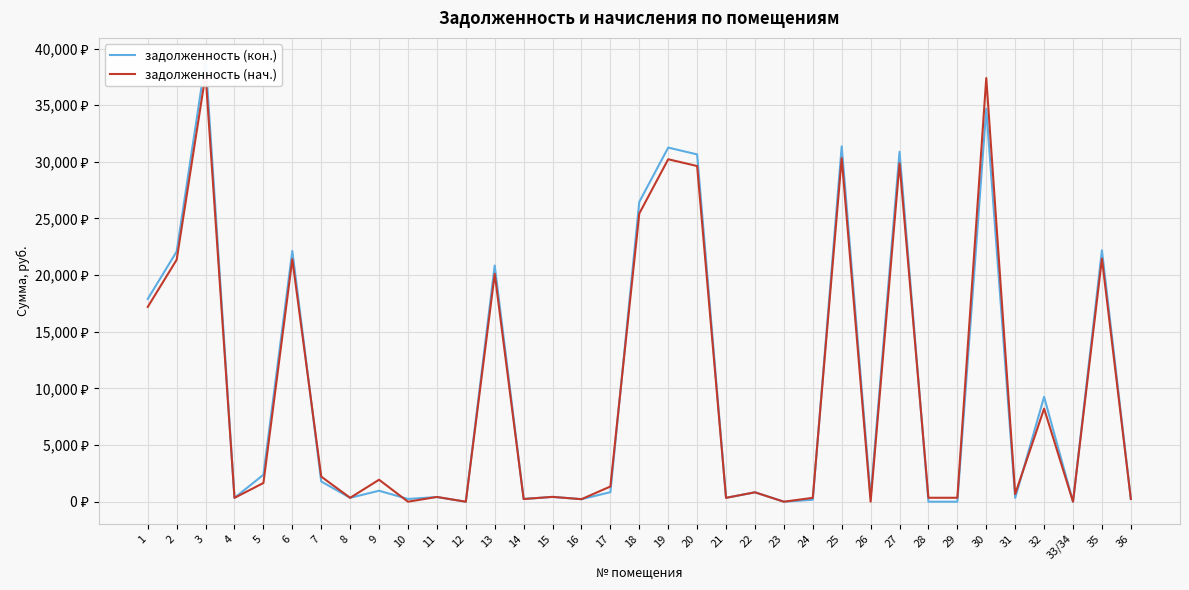

Reading left to right, what are all the values shown in this chart?

задолженность (кон.): 17895.4	22082.9	38992.3	338.1	2376.8	22136.8	1786.3	344.0	968.8	240.4	411.9	0.0	20846.0	238.7	425.3	223.4	841.0	26465.6	31257.5	30657.5	341.6	828.6	0.0	170.2	31364.2	422.6	30891.3	0.0	0.1	34672.3	330.6	9255.0	0.0	22189.6	240.4
задолженность (нач.): 17195.2	21356.4	37709.4	338.1	1652.0	21408.4	2214.8	344.0	1939.4	0.0	419.5	0.0	20115.9	238.7	425.3	223.4	1341.0	25440.7	30229.1	29629.1	341.5	829.2	0.1	342.2	30332.3	0.0	29866.3	346.9	347.4	37399.9	675.9	8216.1	0.0	21459.5	240.4